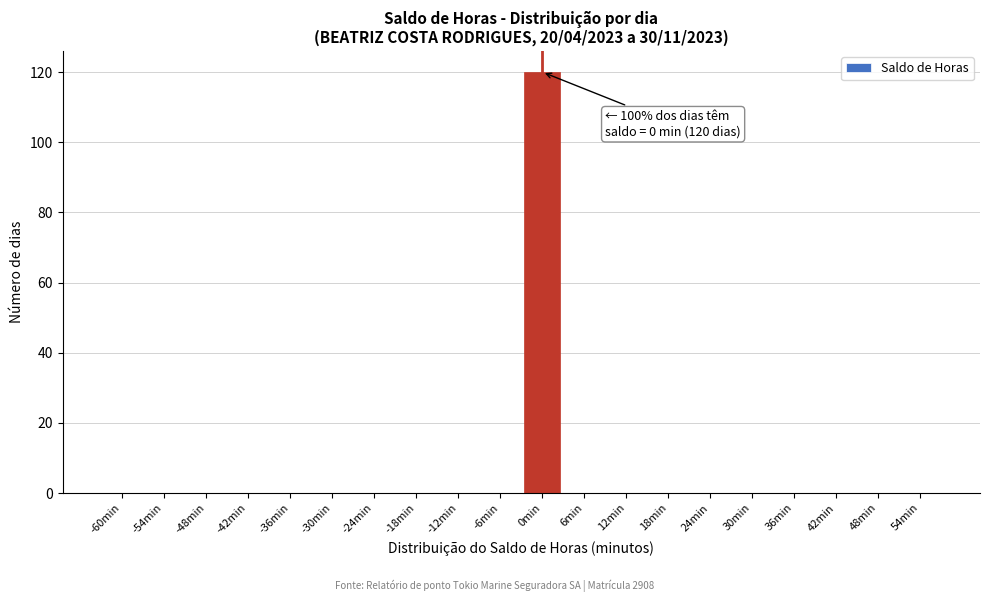

Reading right to left, what are all the values shown in this chart?

54min=0	48min=0	42min=0	36min=0	30min=0	24min=0	18min=0	12min=0	6min=0	0min=120	-6min=0	-12min=0	-18min=0	-24min=0	-30min=0	-36min=0	-42min=0	-48min=0	-54min=0	-60min=0